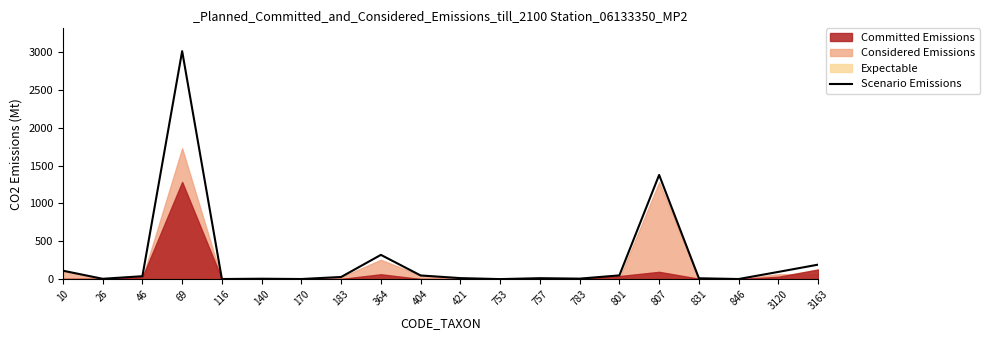

Which label corresponds to the largest value in the chart?

69